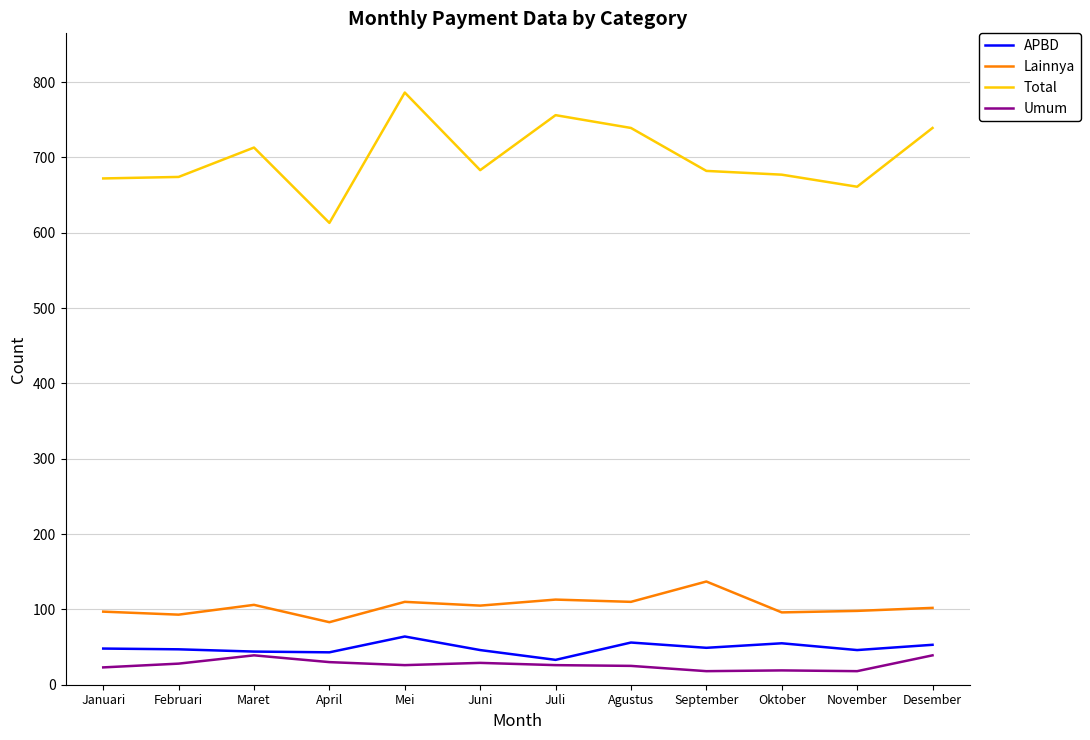

What position from the right is Juni?

7